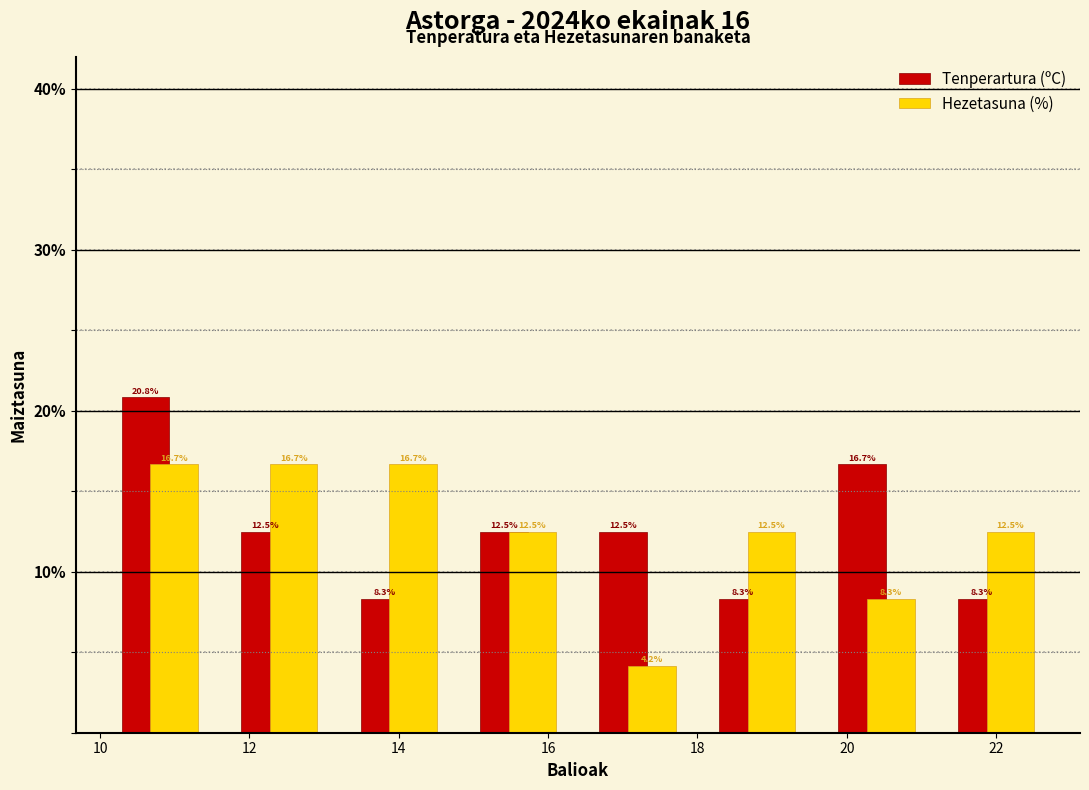

Reading left to right, transcribe this chart: for each range on the x-axis, give the height of each series' bar.

10.0 to 11.6: Tenperartura (ºC)=20.8	Hezetasuna (%)=16.7
11.6 to 13.2: Tenperartura (ºC)=12.5	Hezetasuna (%)=16.7
13.2 to 14.8: Tenperartura (ºC)=8.3	Hezetasuna (%)=16.7
14.8 to 16.4: Tenperartura (ºC)=12.5	Hezetasuna (%)=12.5
16.4 to 18.0: Tenperartura (ºC)=12.5	Hezetasuna (%)=4.2
18.0 to 19.6: Tenperartura (ºC)=8.3	Hezetasuna (%)=12.5
19.6 to 21.2: Tenperartura (ºC)=16.7	Hezetasuna (%)=8.3
21.2 to 22.8: Tenperartura (ºC)=8.3	Hezetasuna (%)=12.5